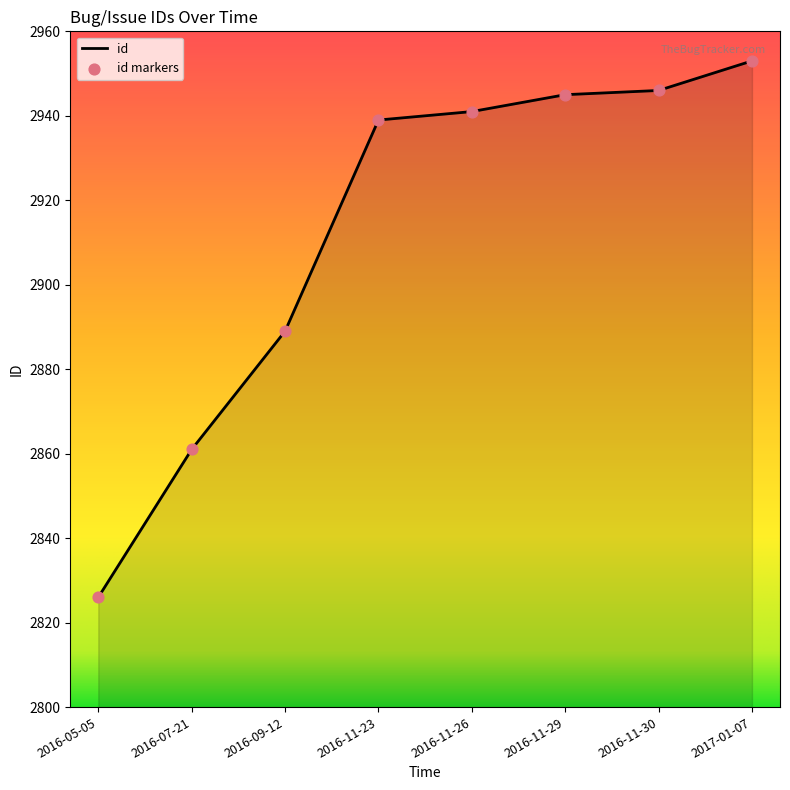

Between 2016-09-12 and 2016-11-23, which is larger?

2016-11-23